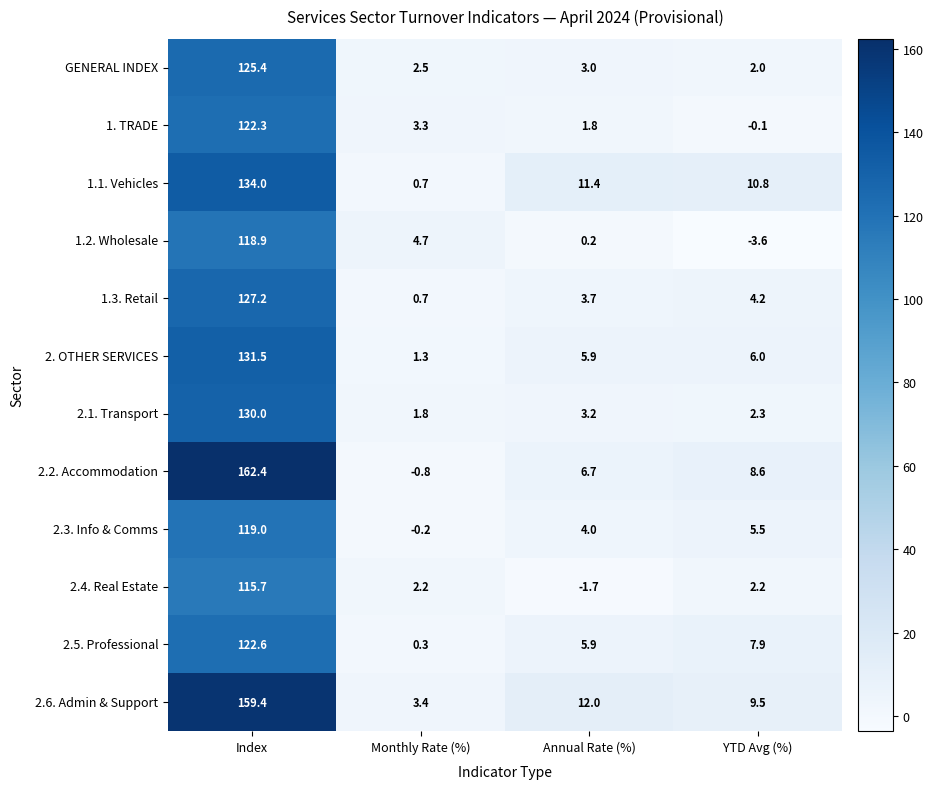

Rank the categories by 1.2. Wholesale value from highest to lowest.

Index, Monthly Rate (%), Annual Rate (%), YTD Avg (%)